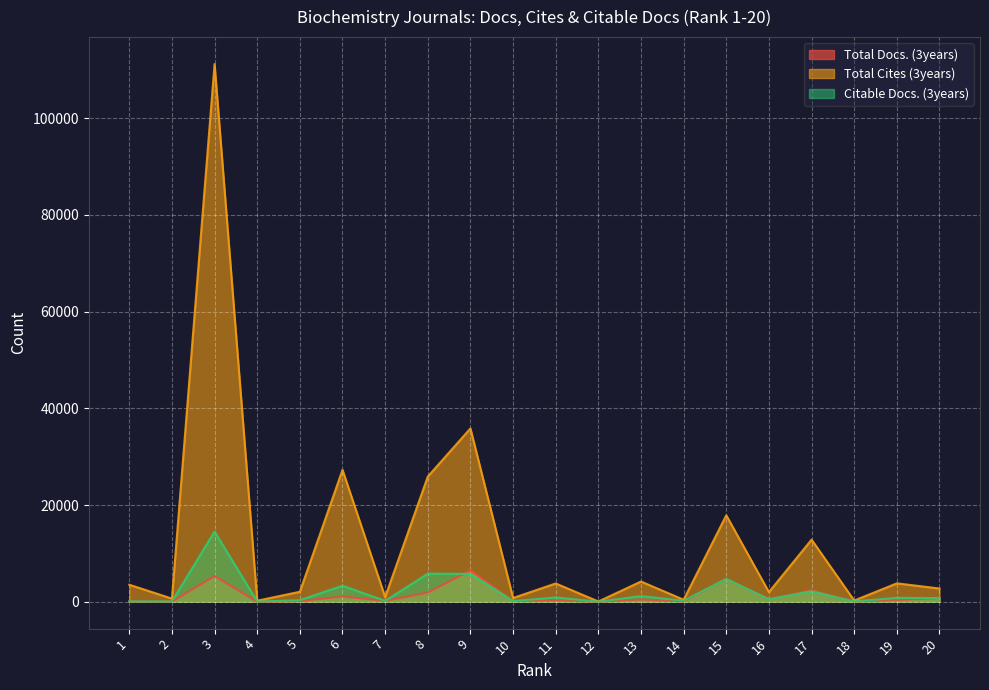

How many intersections are there between Citable Docs. (3years) and Total Docs. (3years)?

5